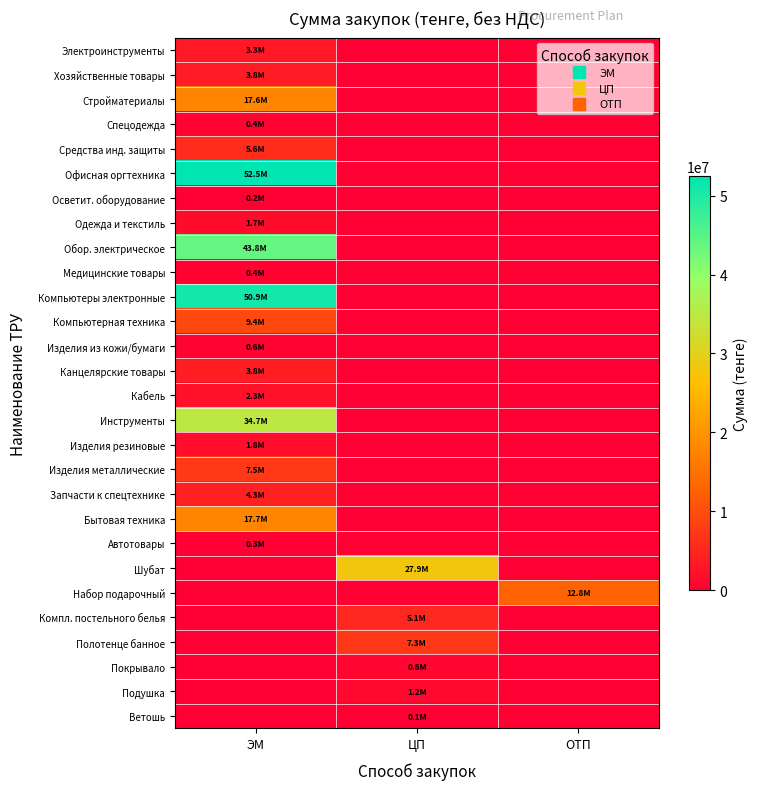

Which series has the largest range (max minus min)?

Офисная оргтехника